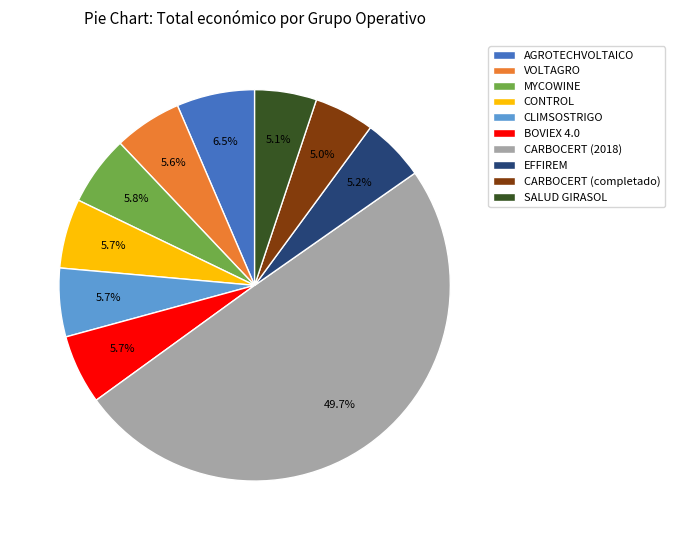

Is it true that CARBOCERT (2018) is 50% of the pie?

True